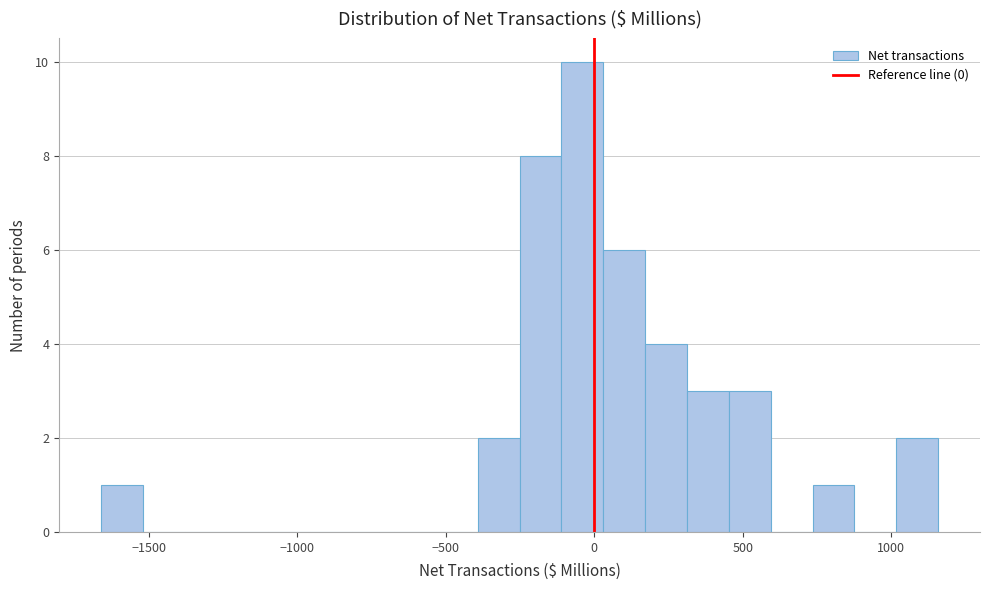

Around what value on the x-axis is the tallest bar? Give the approximate position of its centre, as read against the axis.

-50